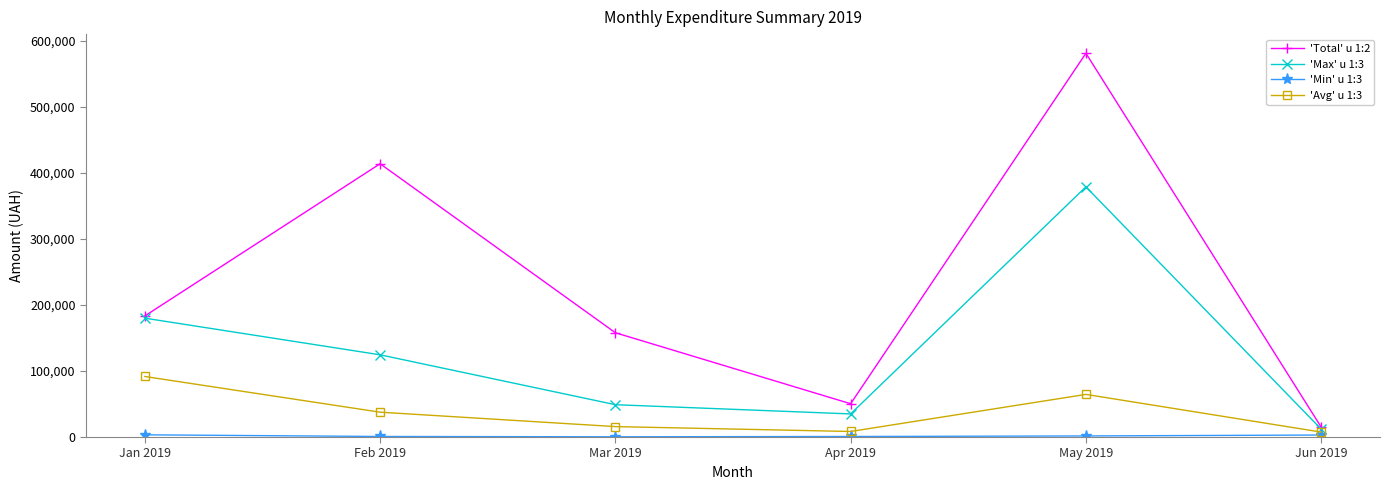

List the labels in order of 'Max' u 1:3 value, smallest first.

Jun 2019, Apr 2019, Mar 2019, Feb 2019, Jan 2019, May 2019